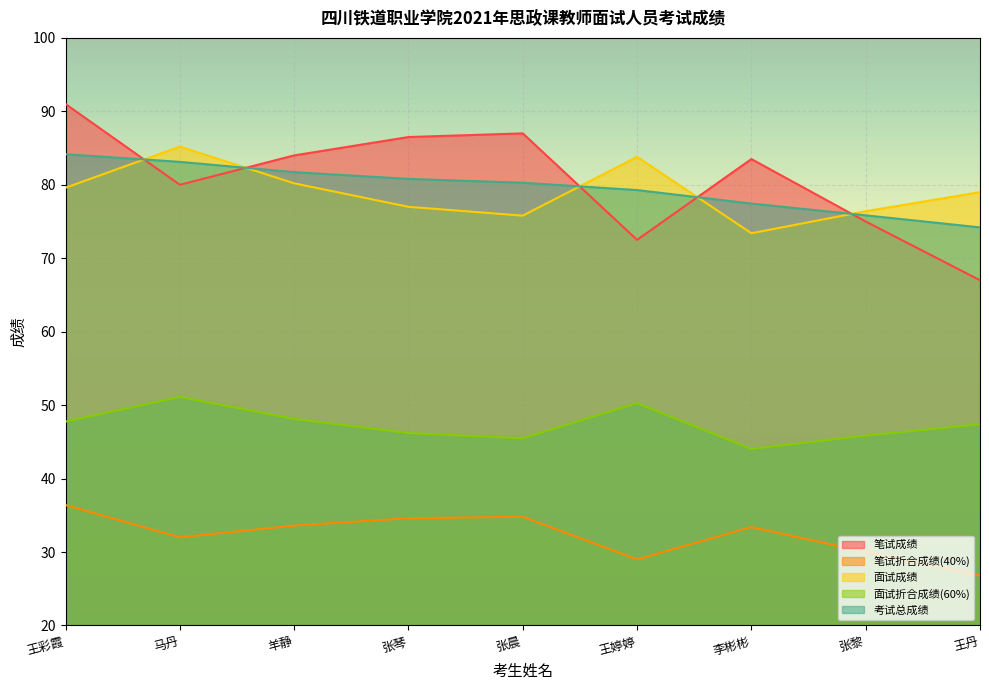

Where is the first local maximum for 面试折合成绩(60%)?

马丹